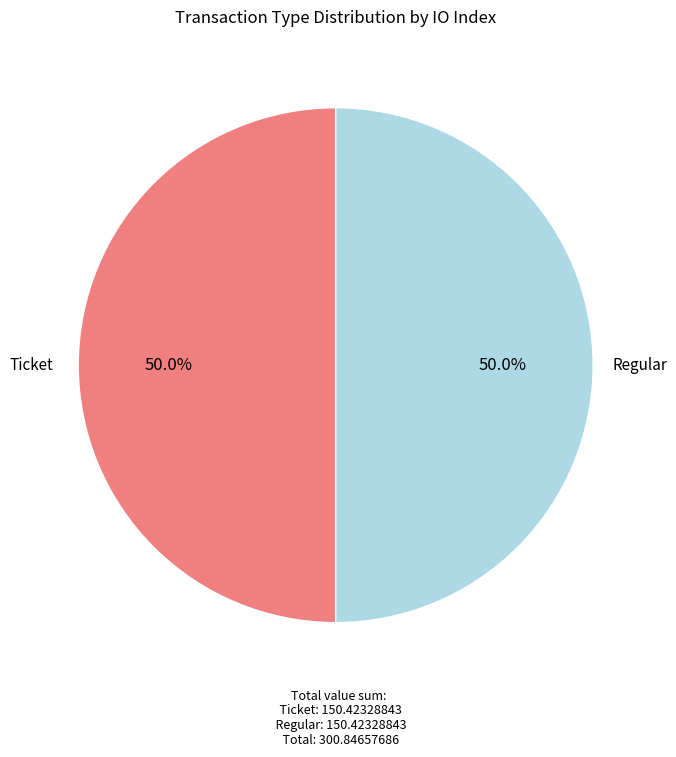

Count the number of slices in the pie.

2